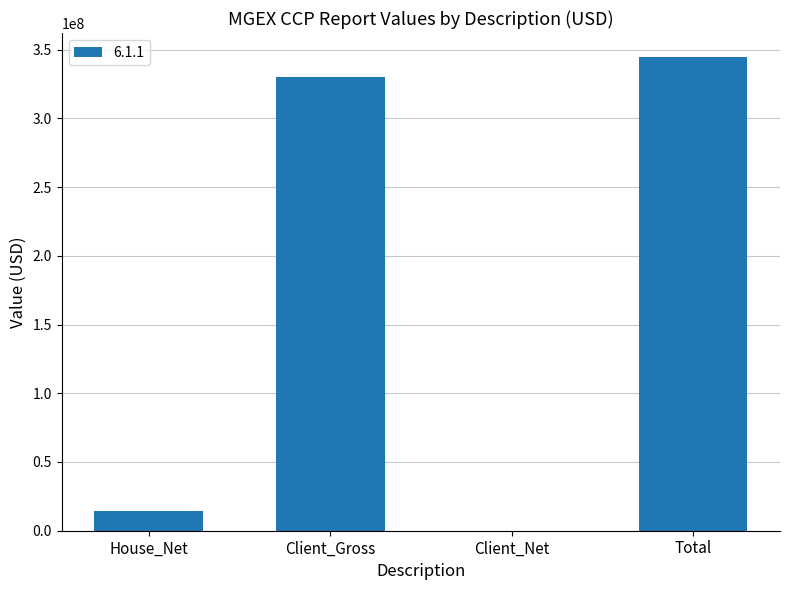

At which category does the chart reach its peak across all series?

Total